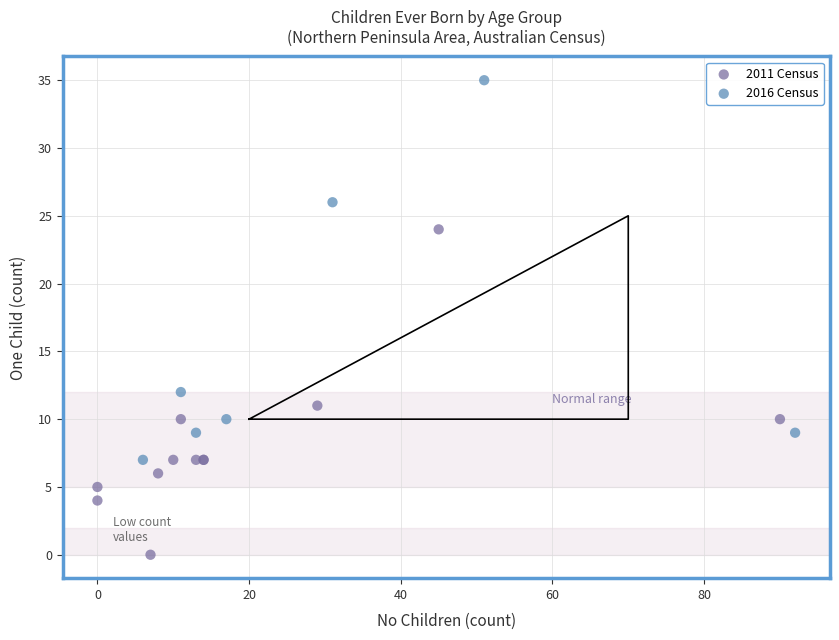

Which series has the largest Y range (max minus min)?

2016 Census